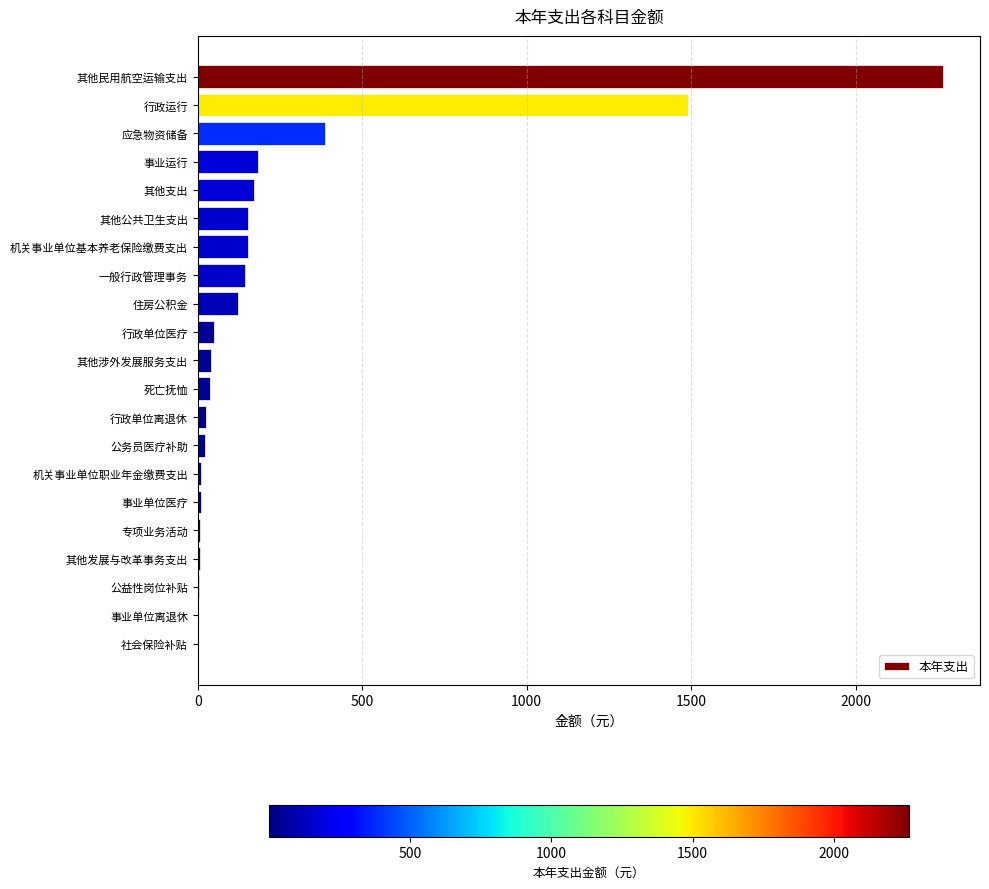

At which category does the chart reach its peak across all series?

其他民用航空运输支出